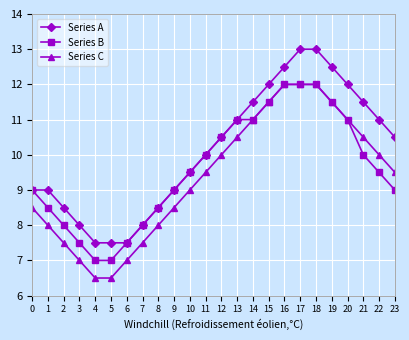

What is the maximum value for Series B?

12.0